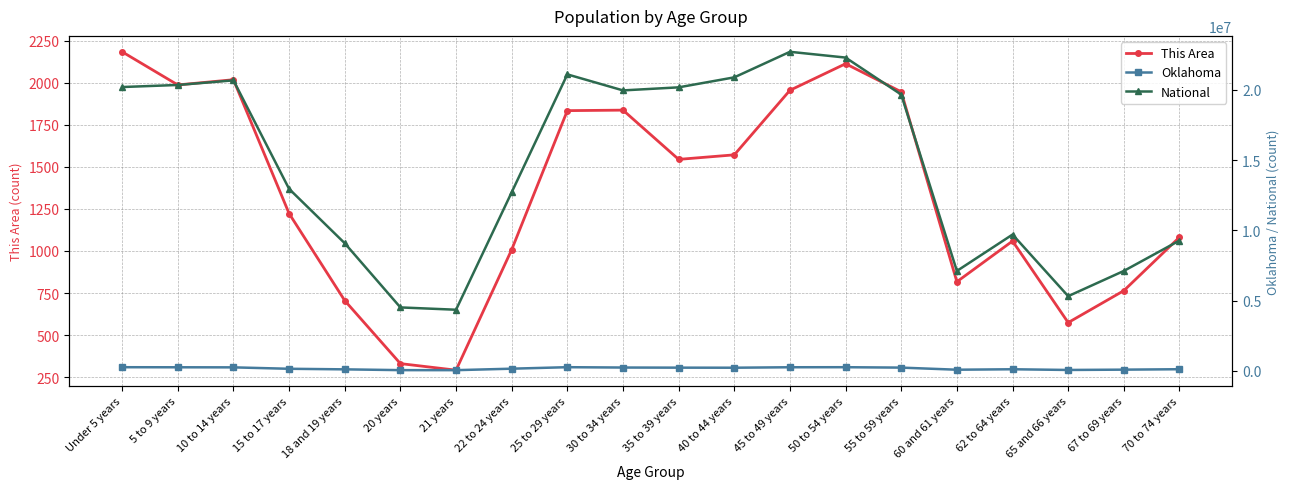

What position from the right is 60 and 61 years?

5